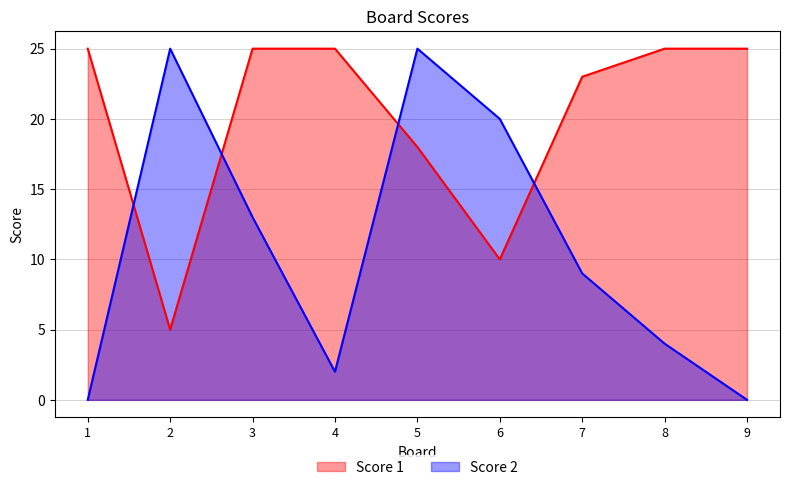

The Score 2 series shows 3 at 4. True or false?

False